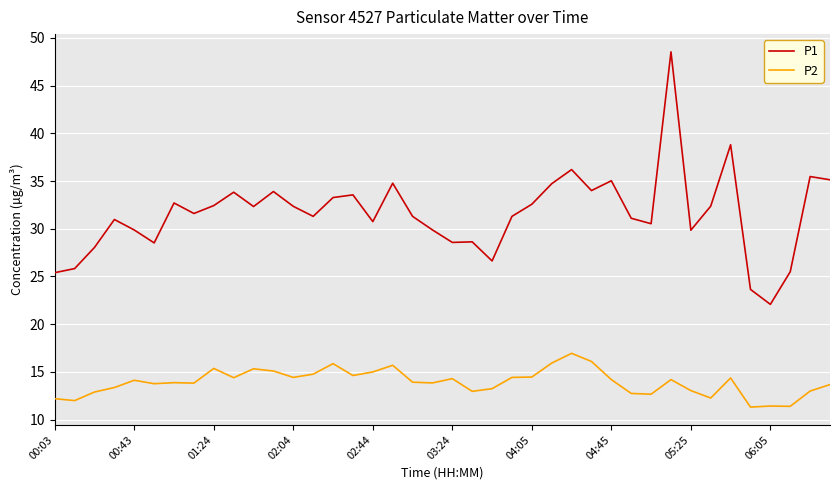

What is the difference between the maximum and minimum values in the P2 series?

5.6